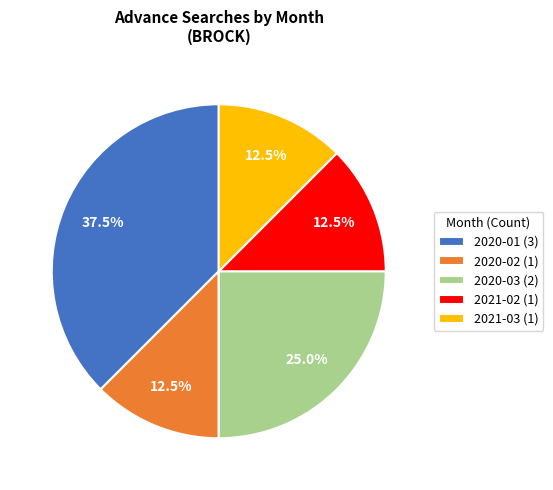

To the nearest percent, what is the average slice percentage?

20%